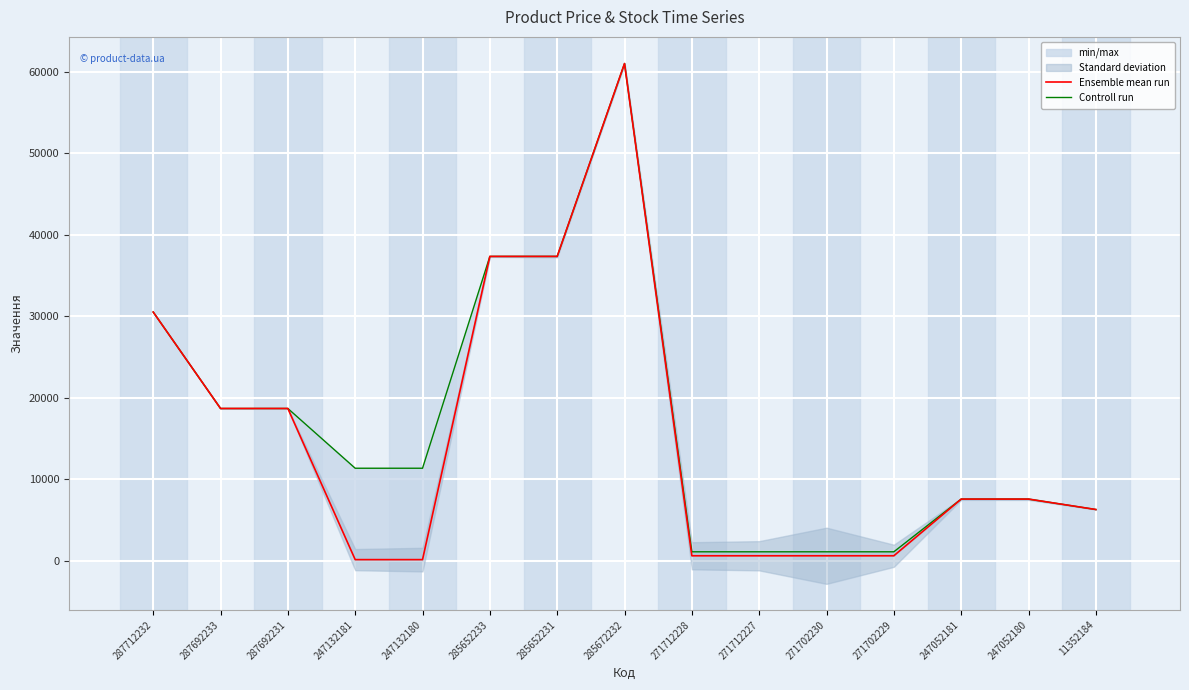

What is the difference between the second highest and minimum values in the Controll run series?

36268.5